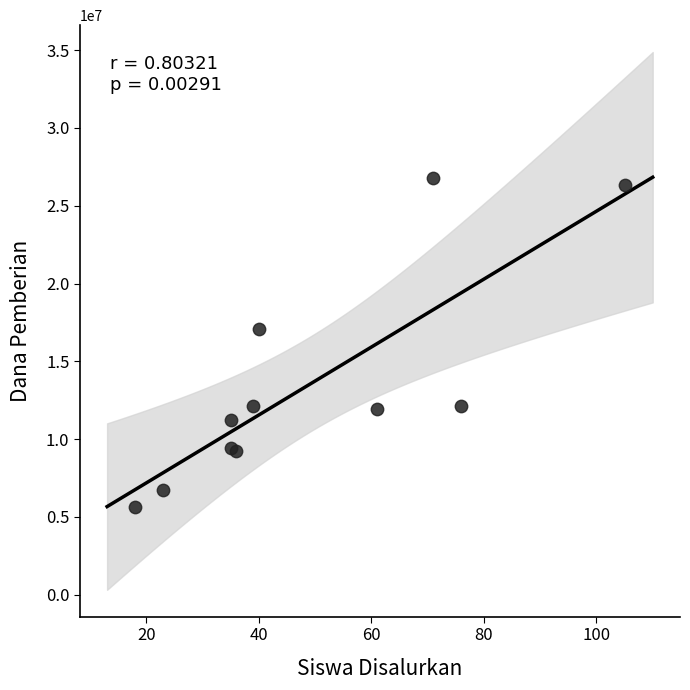

What Y value in the scatter plot is closest to 16200000?

17100000